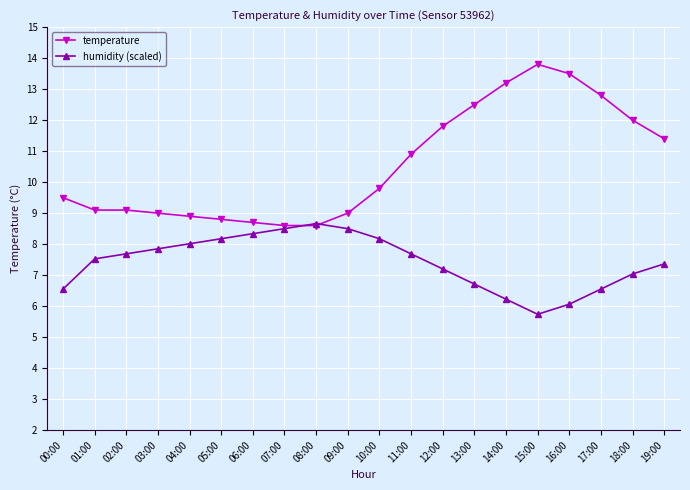

What is the value of the humidity (scaled) point at the 12th from the left?

7.7